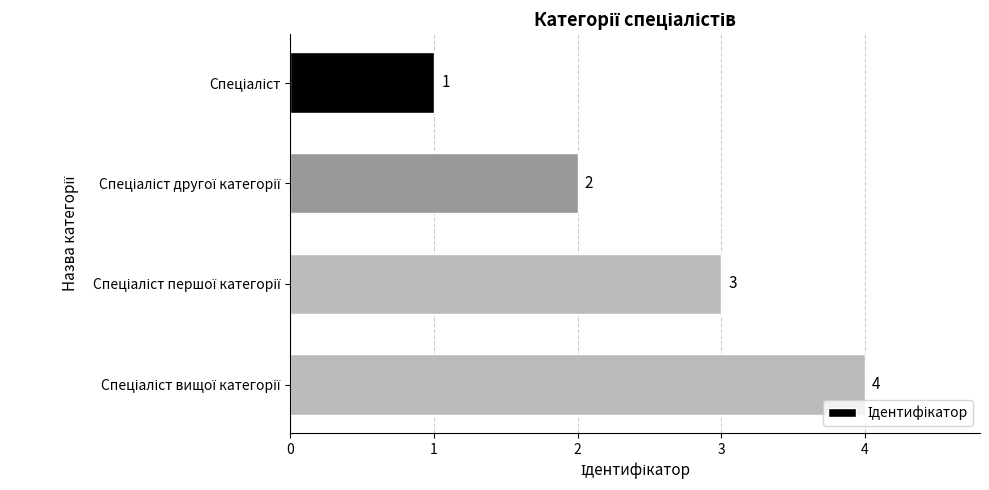

What is the minimum value shown in the chart?

1